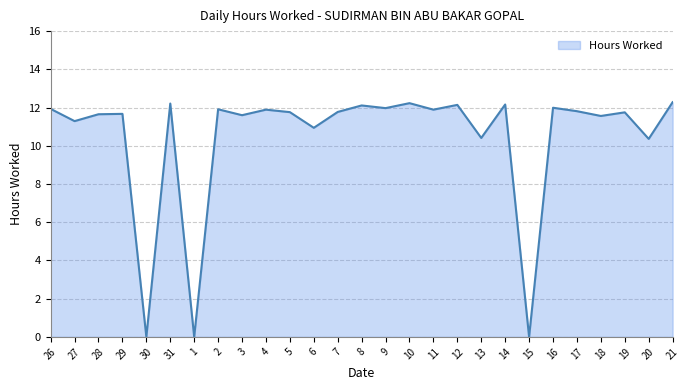

Approximately how many times larger is the value at 10 compared to 4?

1.0